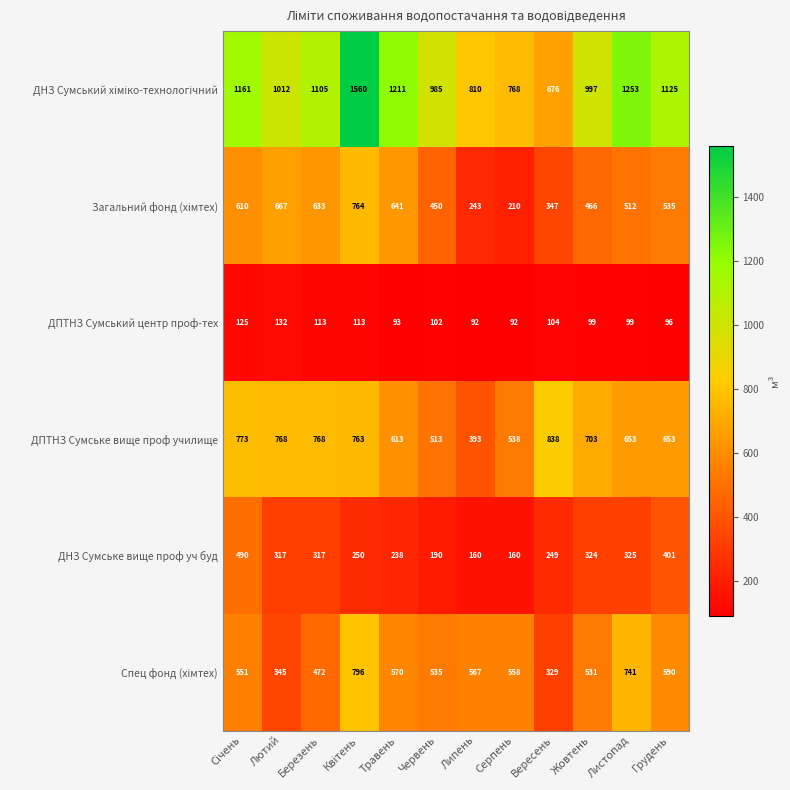

What is the greatest value displayed?

1560